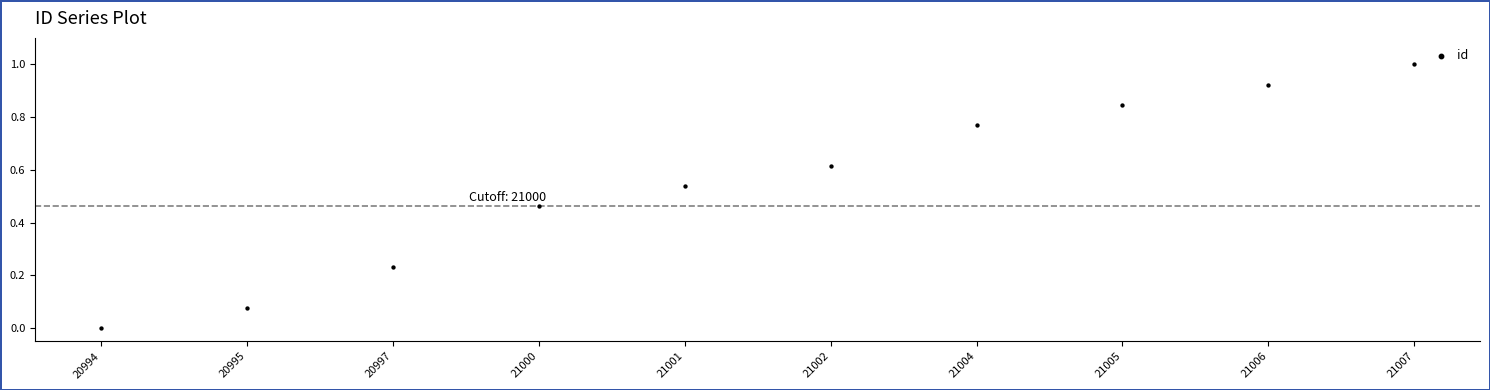

What is the range of Y values (max minus min)?

1.0